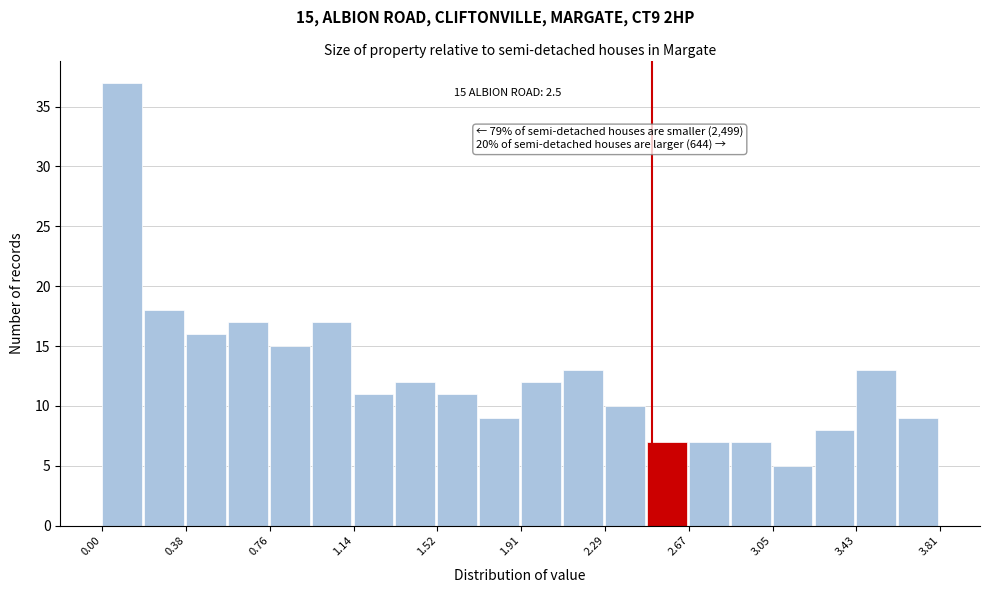

Read against the x-axis, roughly where is the centre of the tallest bar?

0.10